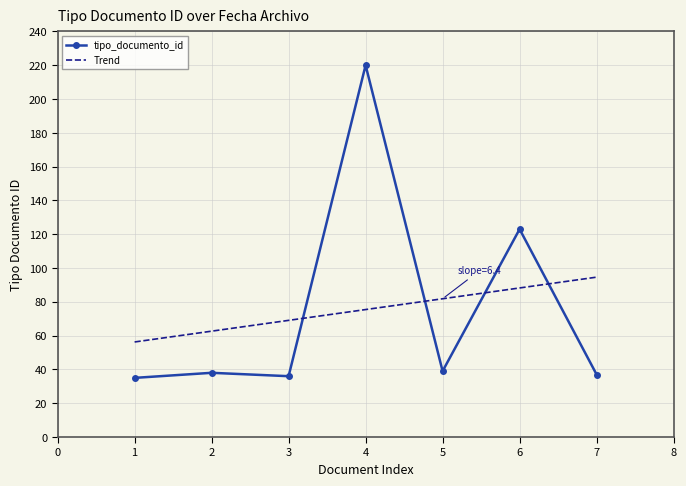

The tipo_documento_id series shows 123 at 6. True or false?

True